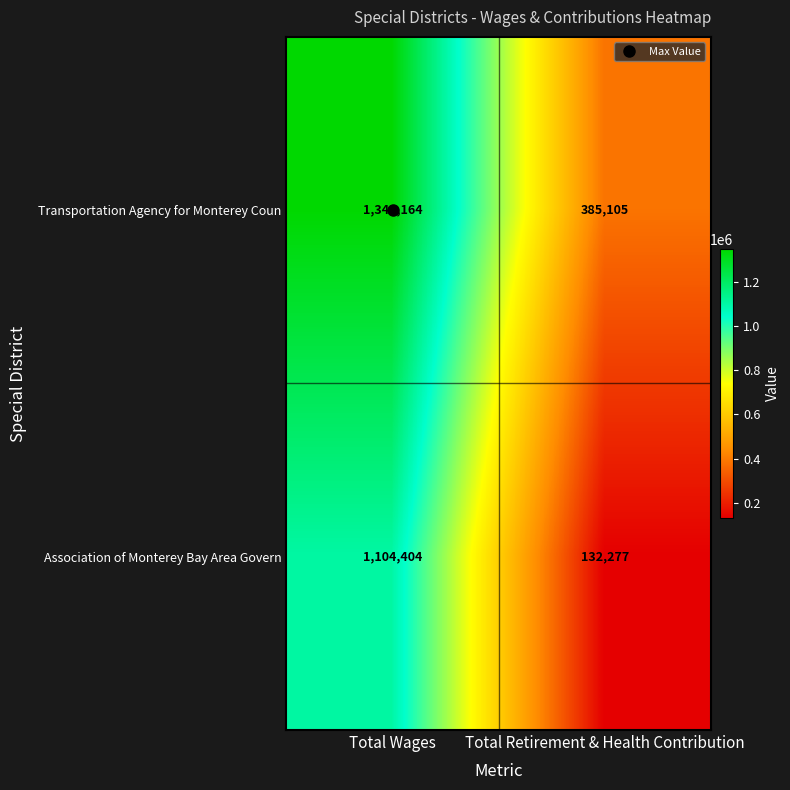

What is the minimum value shown in the chart?

132277